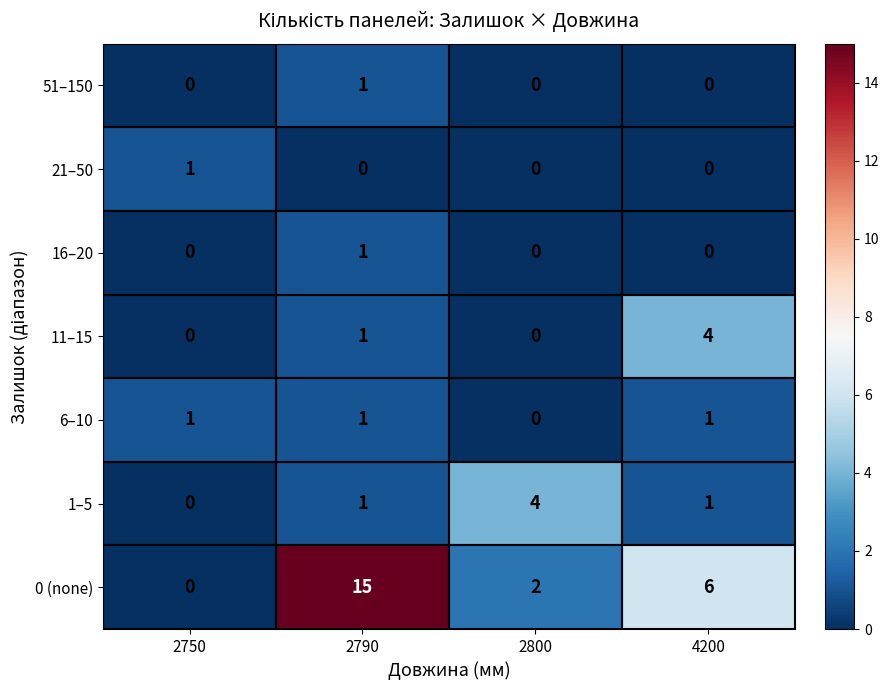

Count the number of categories in the chart.

4